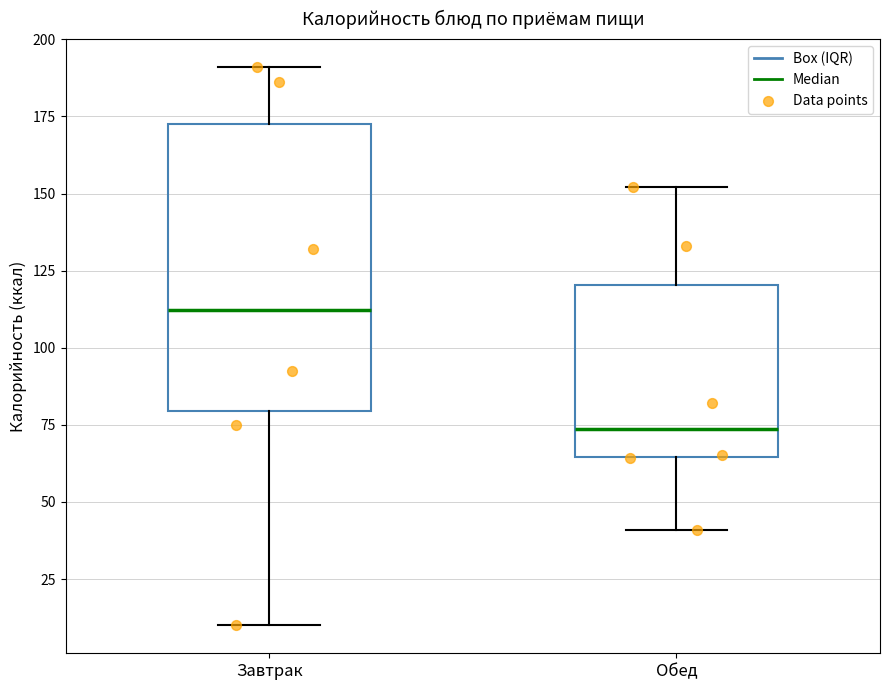

Reading left to right, read every box against the y-axis: the position of its median line, the range the box covers, and the ends of its whiskers. The values are not printed on the chart, so give them approximately, as read against the axis.

Завтрак: median 110, box 80 to 175, whiskers 10 to 190
Обед: median 75, box 65 to 120, whiskers 40 to 150